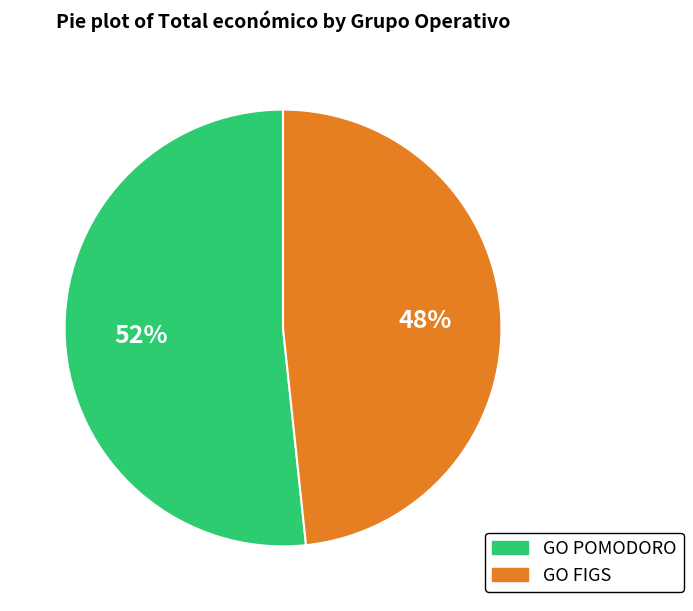

Rank the categories by value from lowest to highest.

GO FIGS, GO POMODORO